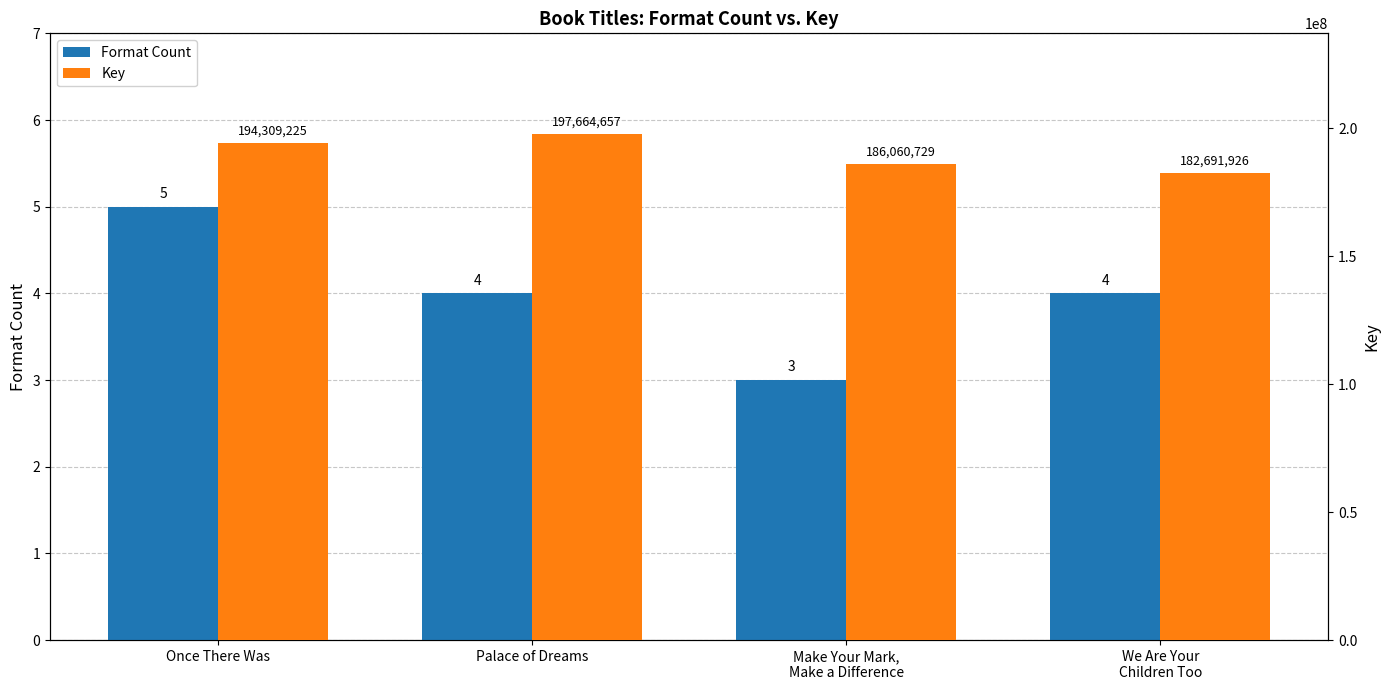

Does the chart contain any negative values?

No